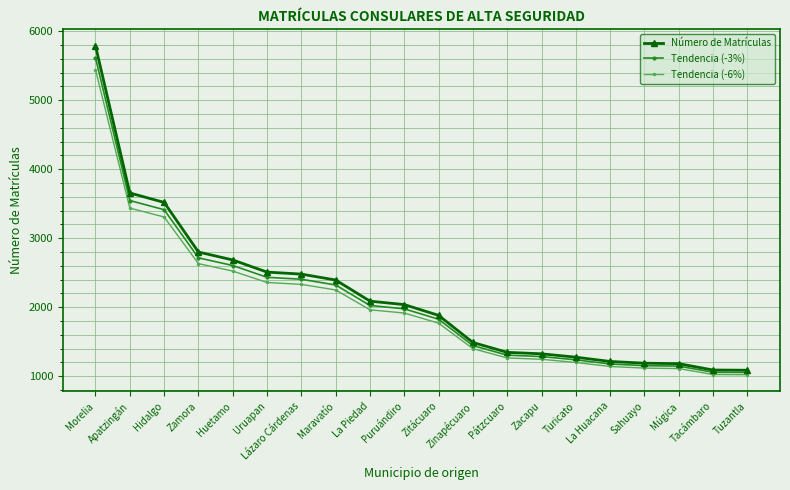

Is it true that Tendencia (-6%) equals 1125.9 at Zitácuaro?

False